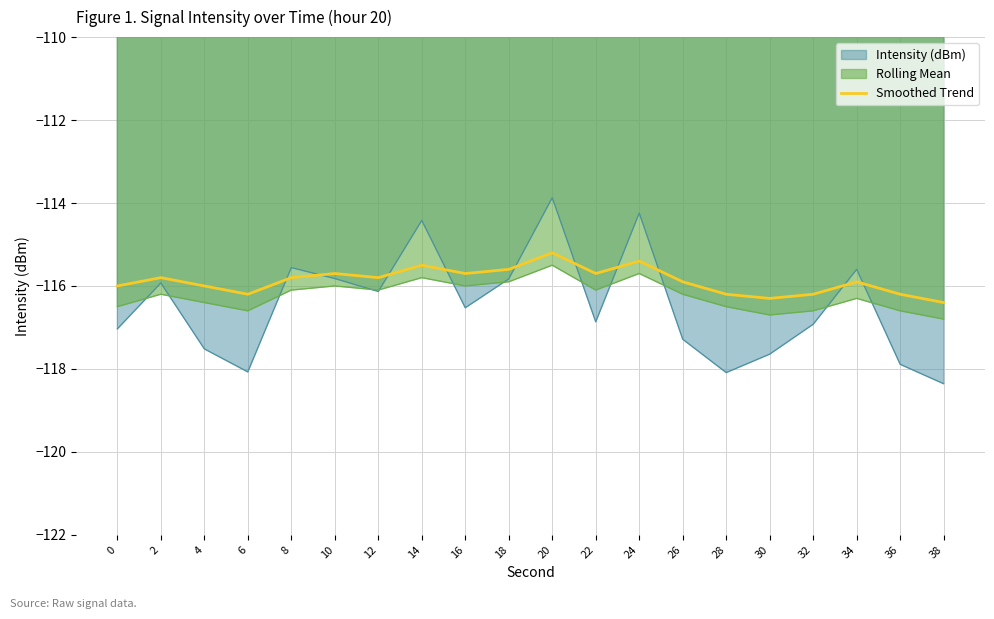

Which category has the lowest value across all series?

38